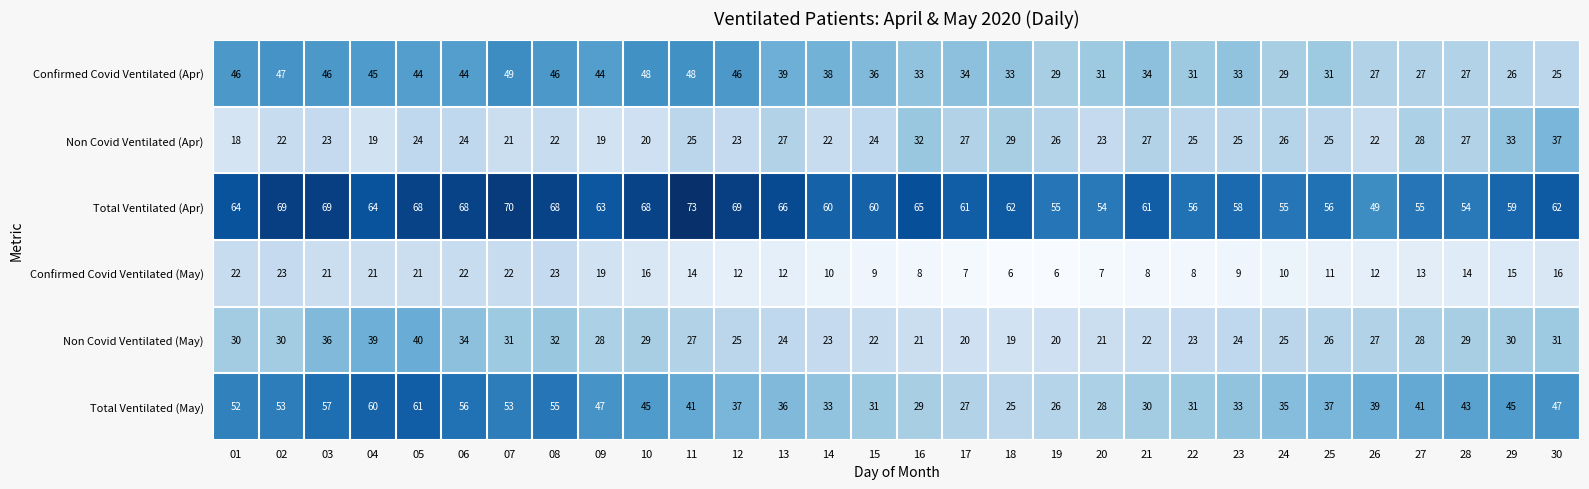

At which category is the sum across all series the highest?

05